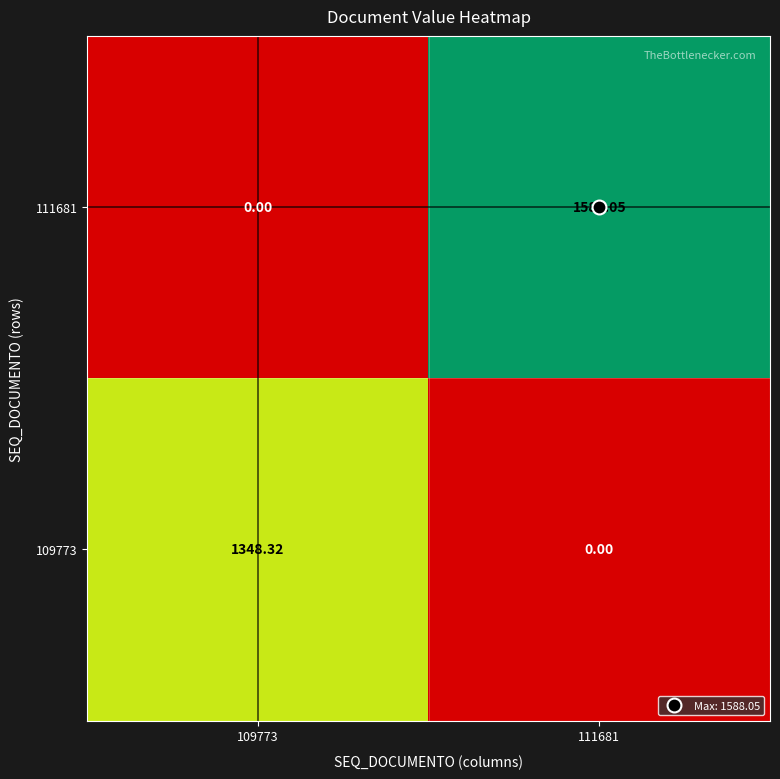

Count the number of categories in the chart.

2